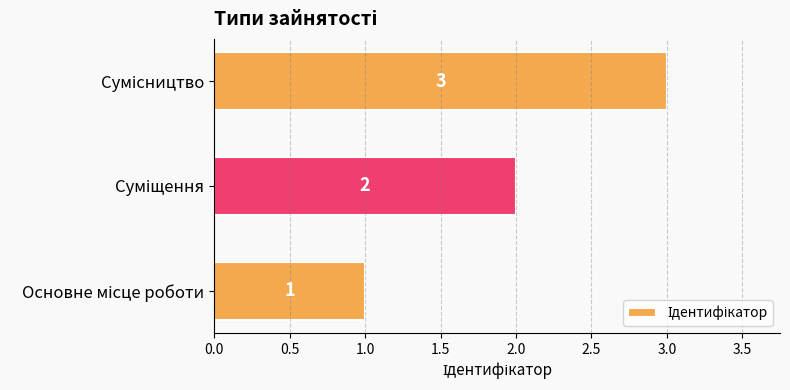

How many values are between 1 and 3?

3